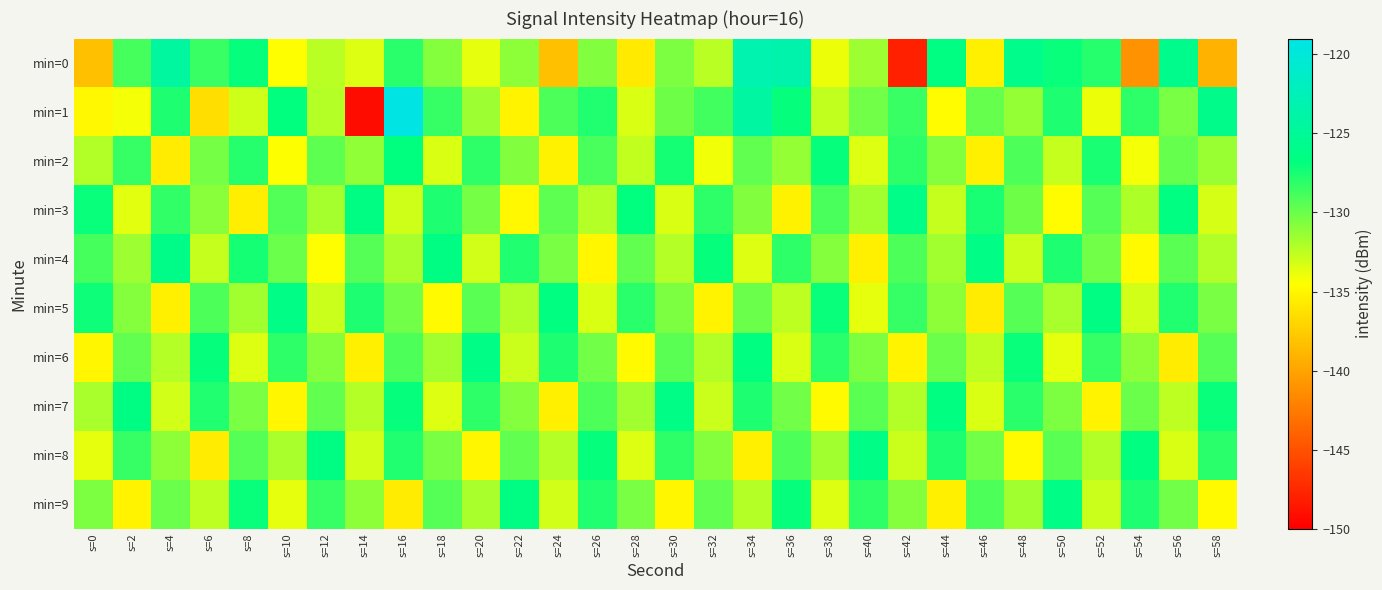

Which has a higher value, s=38 or s=50?

s=50